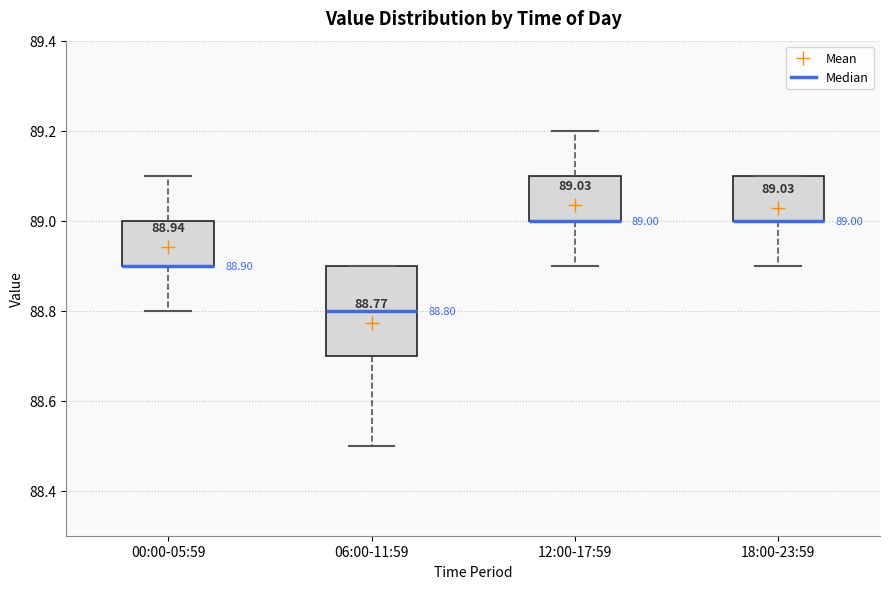

Which box is the tallest, from its lower edge to its upper edge?

06:00-11:59